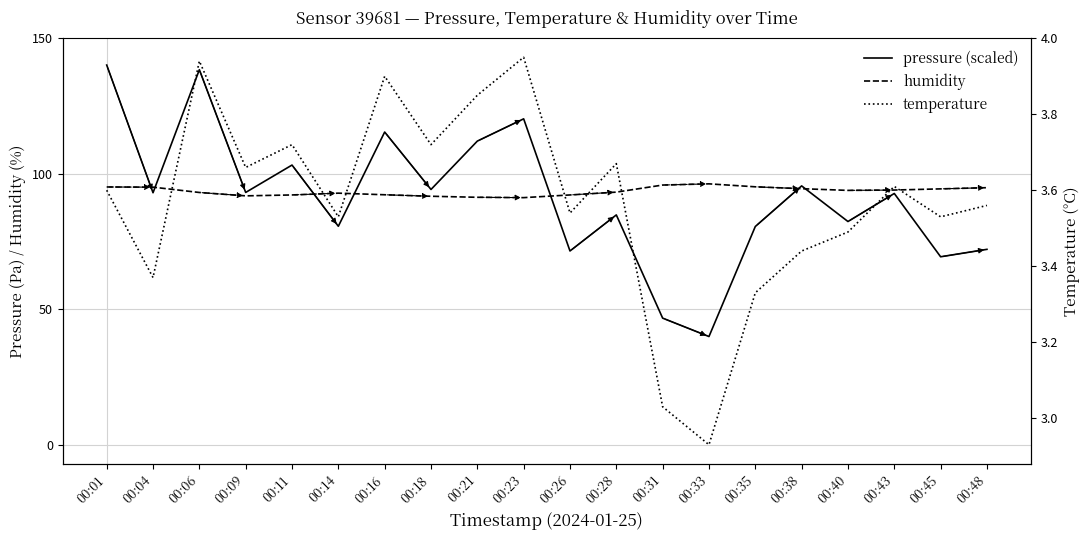

Is this an area chart (filled region under the line)?

No